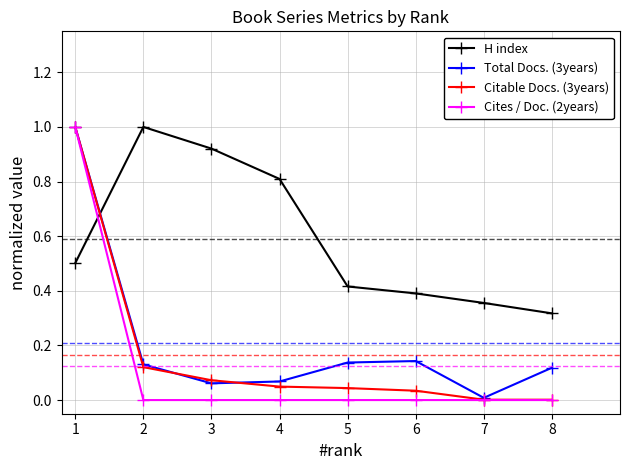

What are all the series names shown in the legend?

H index, Total Docs. (3years), Citable Docs. (3years), Cites / Doc. (2years)